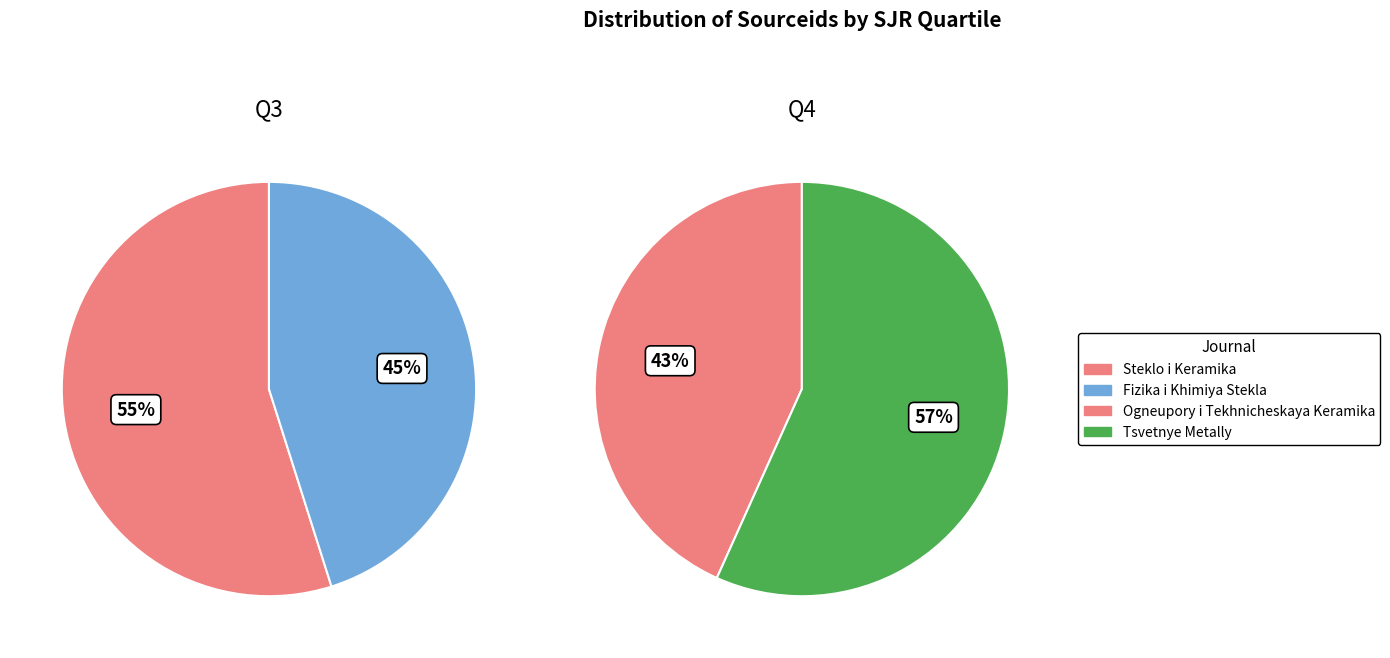

Between Steklo i Keramika and Fizika i Khimiya Stekla, which series saw the biggest shift?

Q4